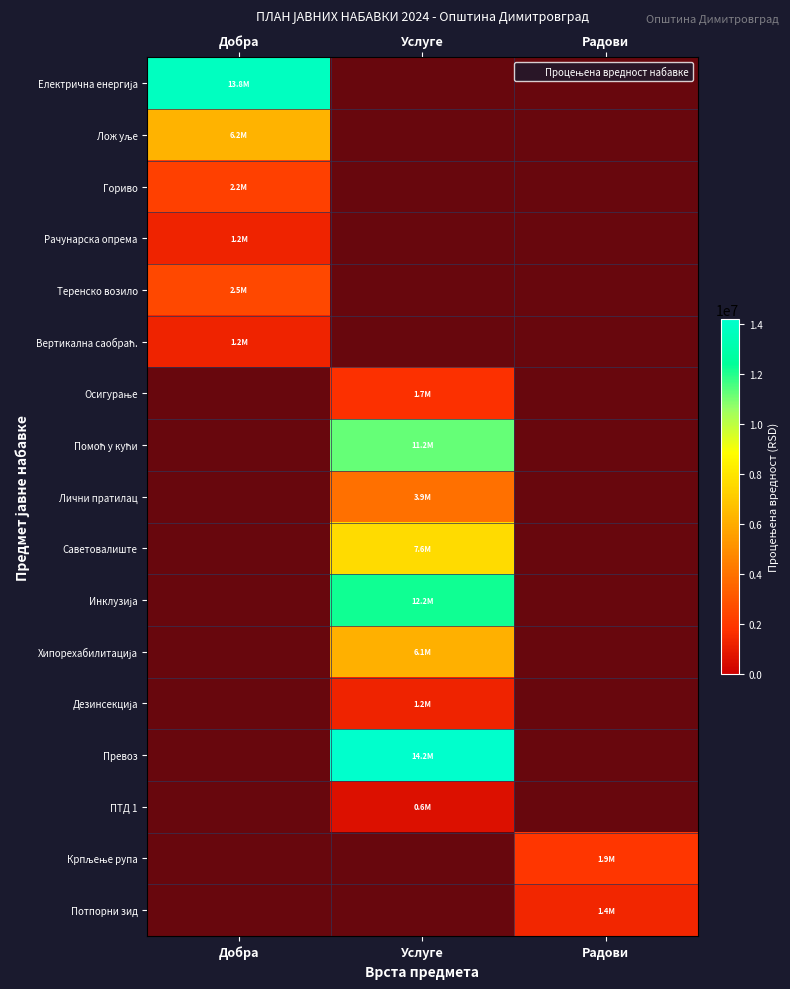

How many distinct data groups are displayed?

17